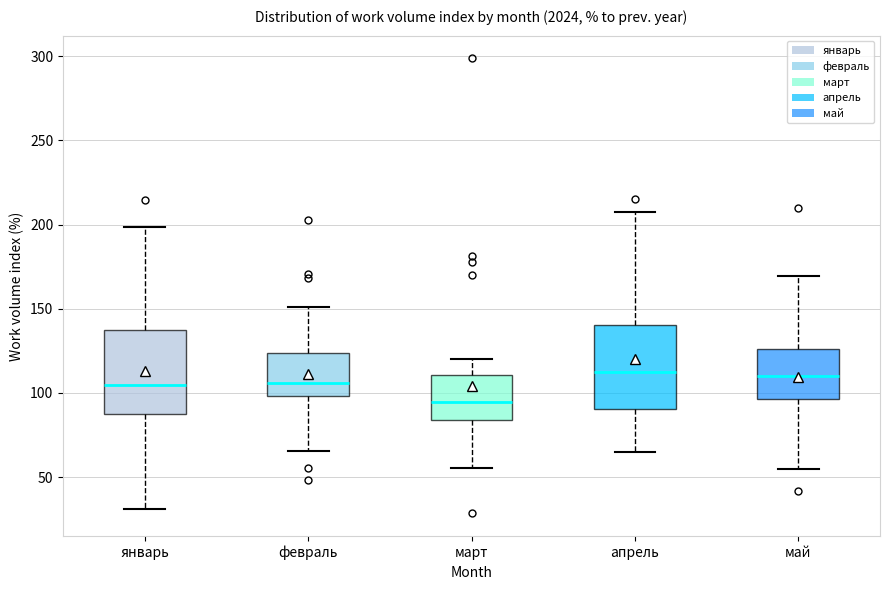

Reading left to right, read every box against the y-axis: the position of its median line, the range the box covers, and the ends of its whiskers. The values are not printed on the chart, so give them approximately, as read against the axis.

январь: median 105, box 85 to 135, whiskers 30 to 200
февраль: median 105, box 100 to 125, whiskers 65 to 150
март: median 95, box 85 to 110, whiskers 55 to 120
апрель: median 115, box 90 to 140, whiskers 65 to 210
май: median 110, box 95 to 125, whiskers 55 to 170